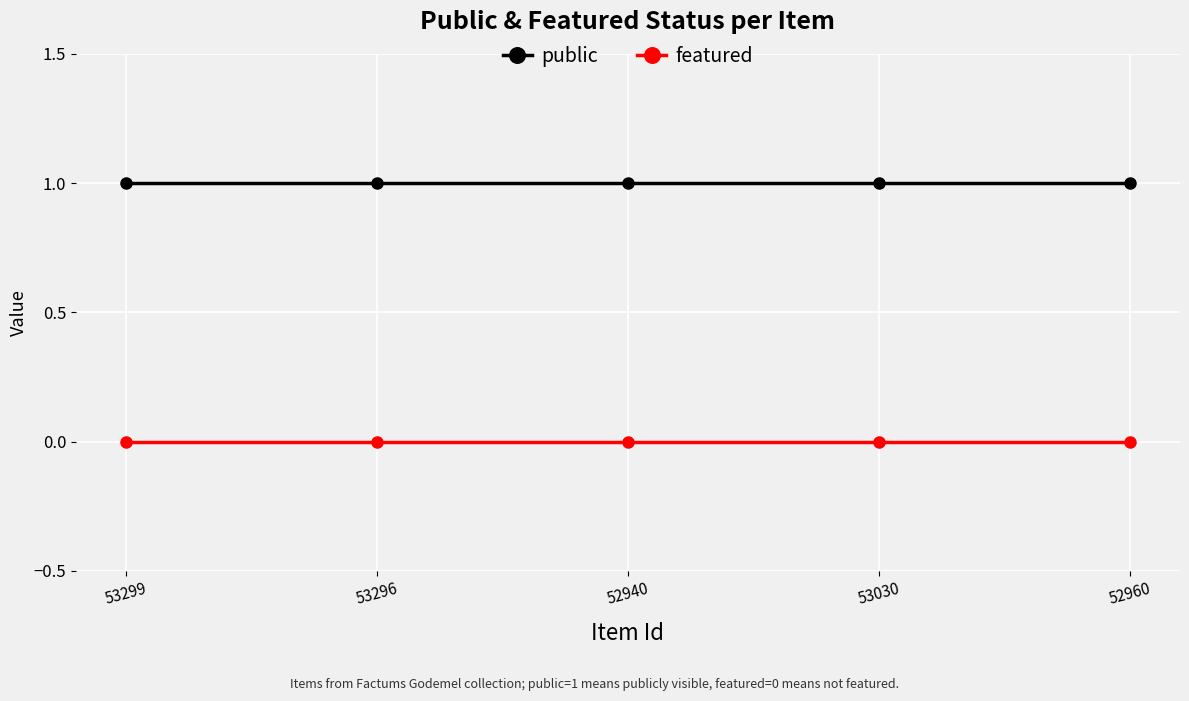

What is the label of the 5th point from the right?

53299